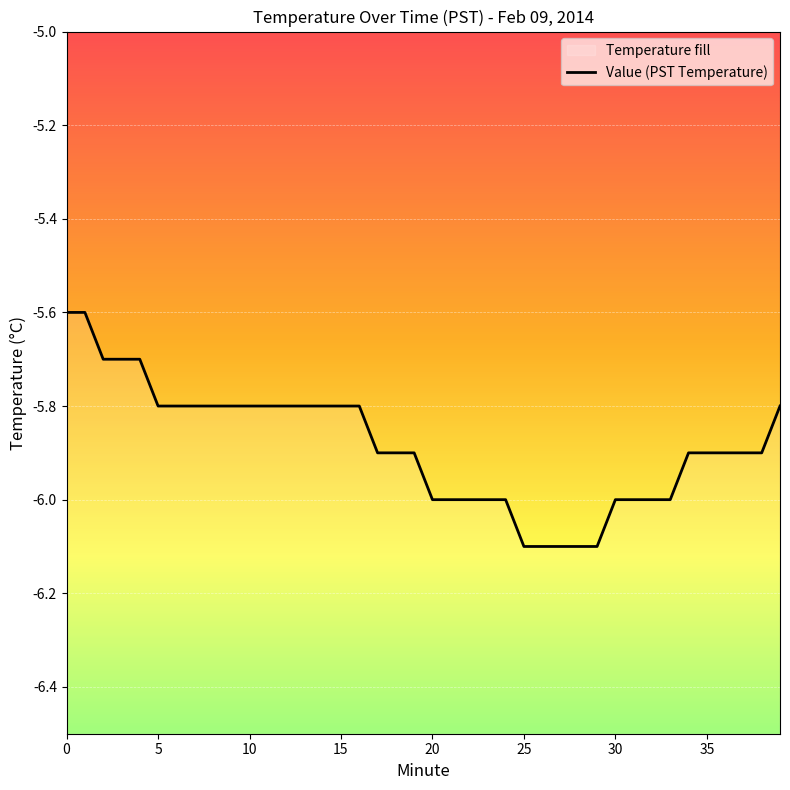

The value at 13 is -5.8. True or false?

True